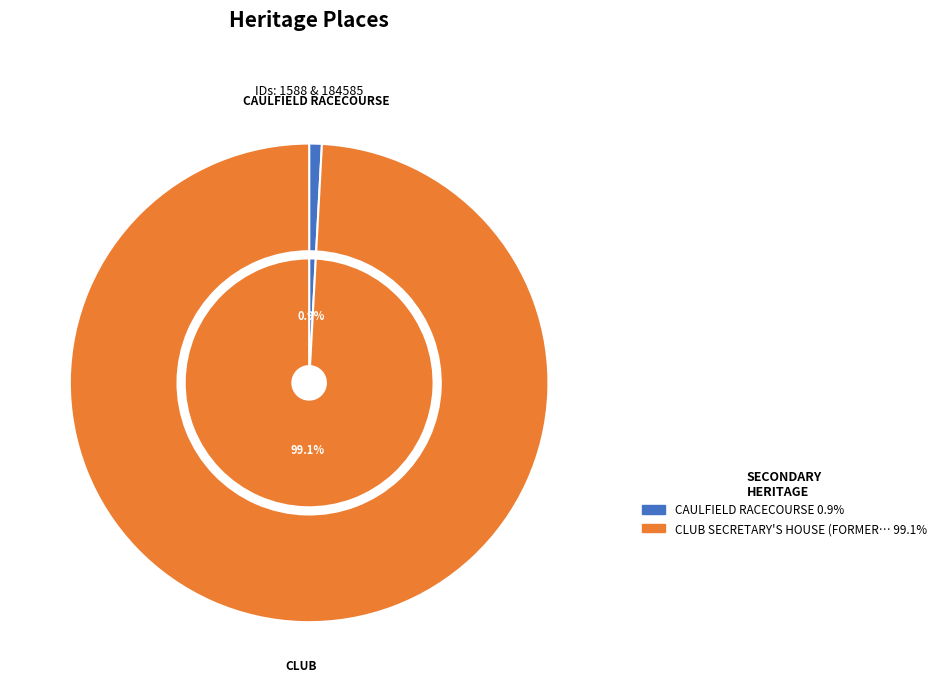

Which slice is the largest?

CLUB SECRETARY'S HOUSE (FORMER) & GARDEN